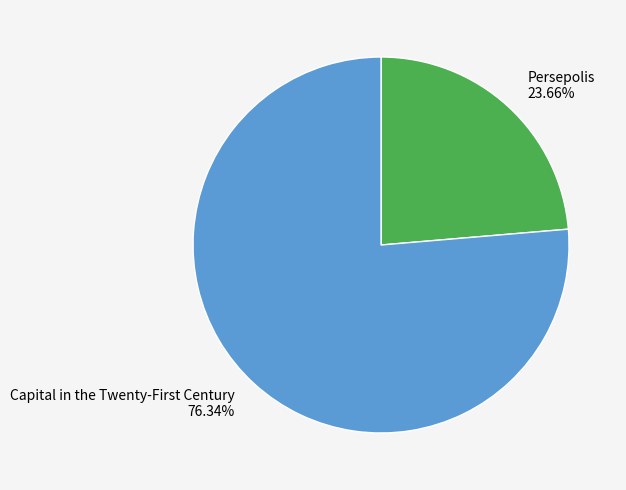

Which slice is the largest?

Capital in the Twenty-First Century